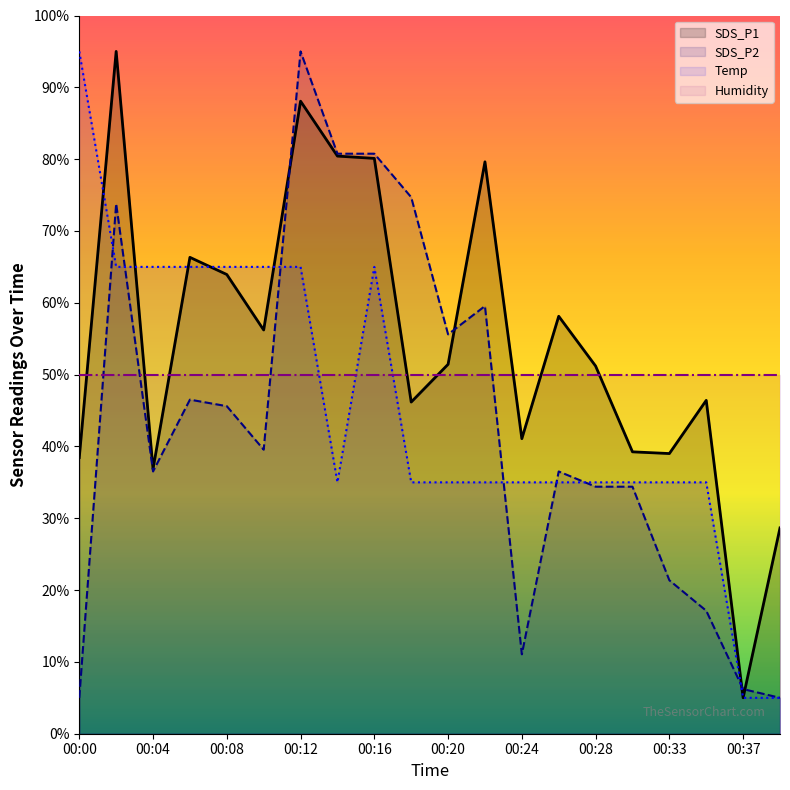

The Temp series shows 95.0 at 00:00. True or false?

True